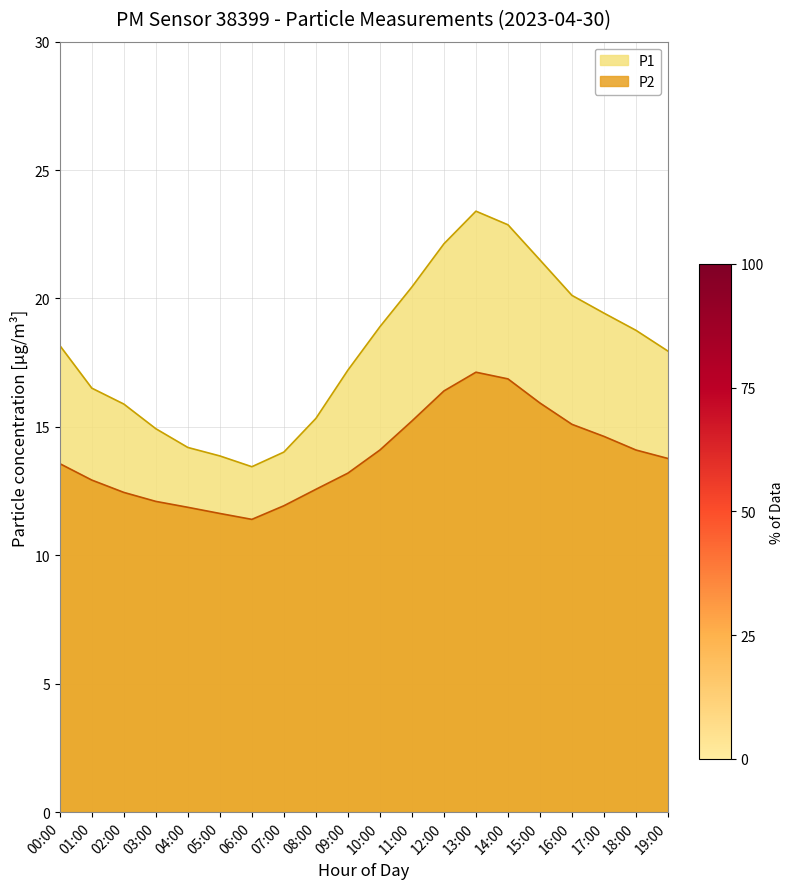

True or false: P2 and P1 intersect in this chart.

False